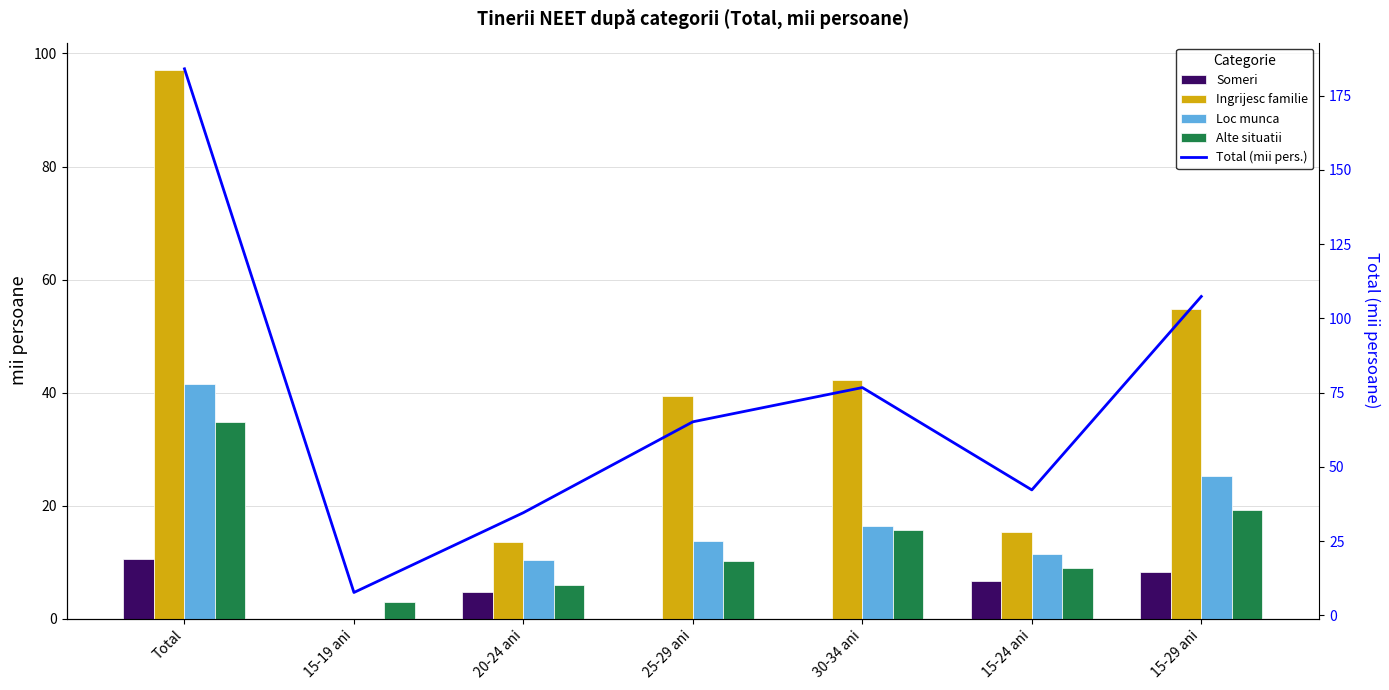

At which category does the chart reach its minimum across all series?

15-19 ani